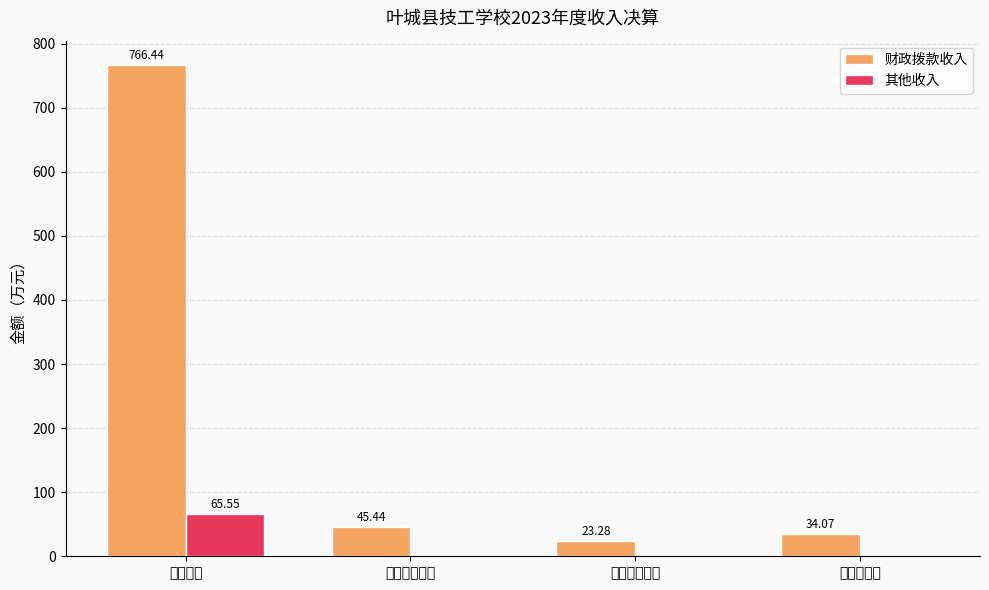

Where does the 财政拨款收入 series first go above 45?

技校教育